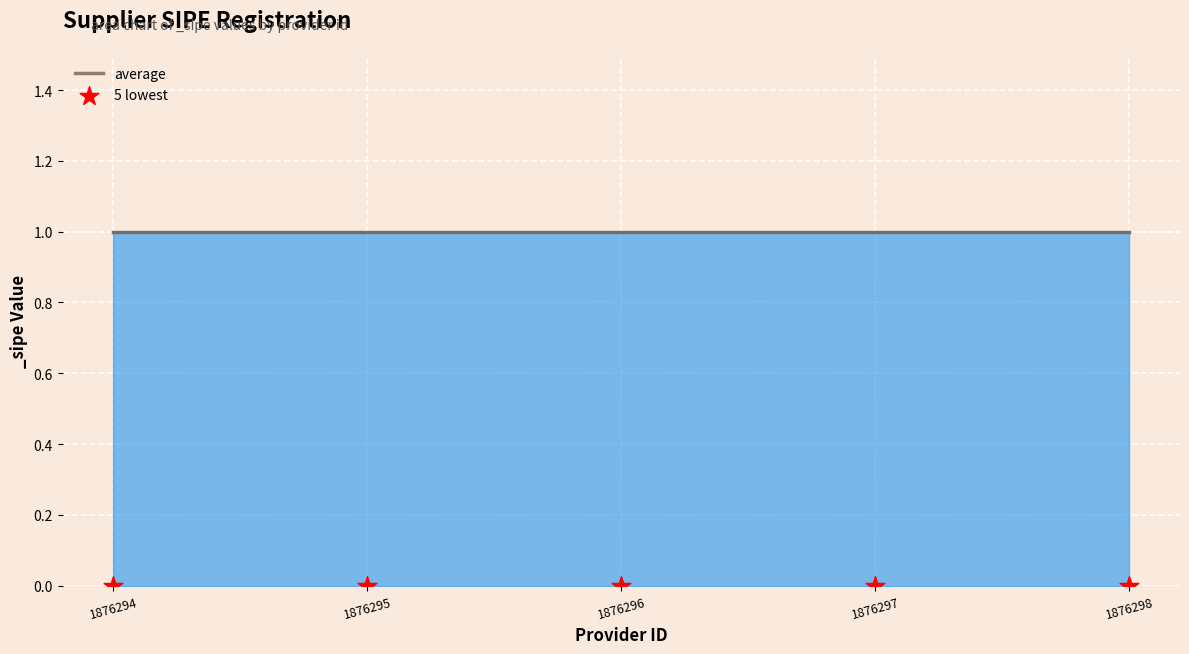

What are all the series names shown in the legend?

average, 5 lowest